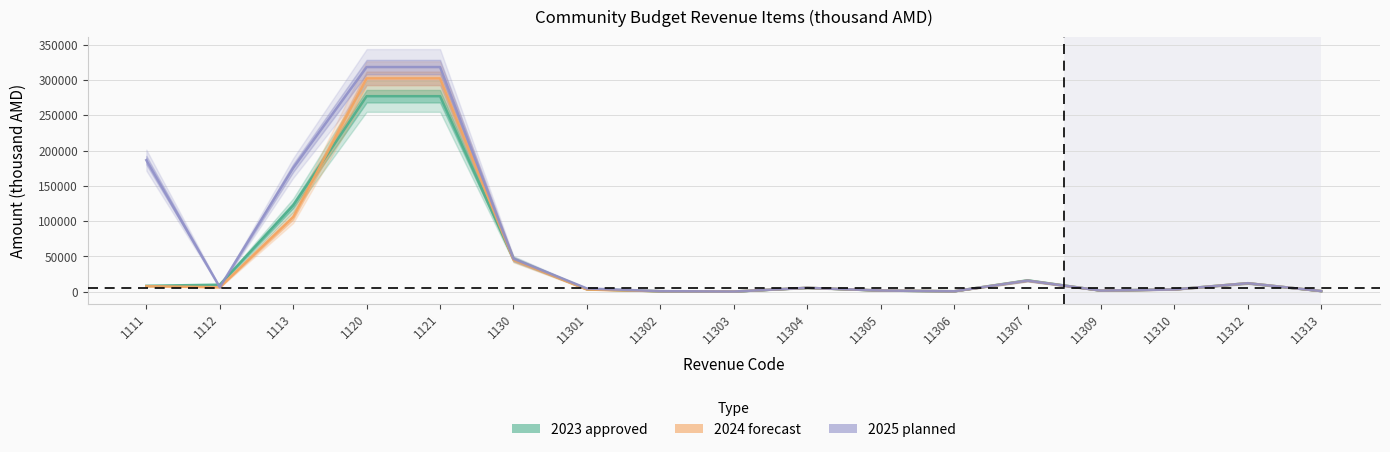

At which category is the sum across all series the highest?

1120